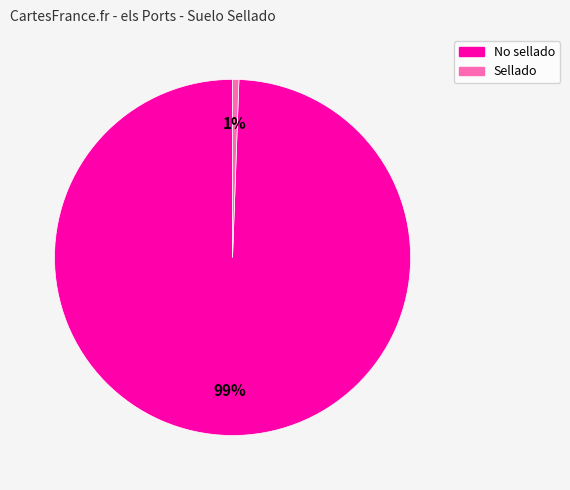

Which slice is the largest?

No sellado